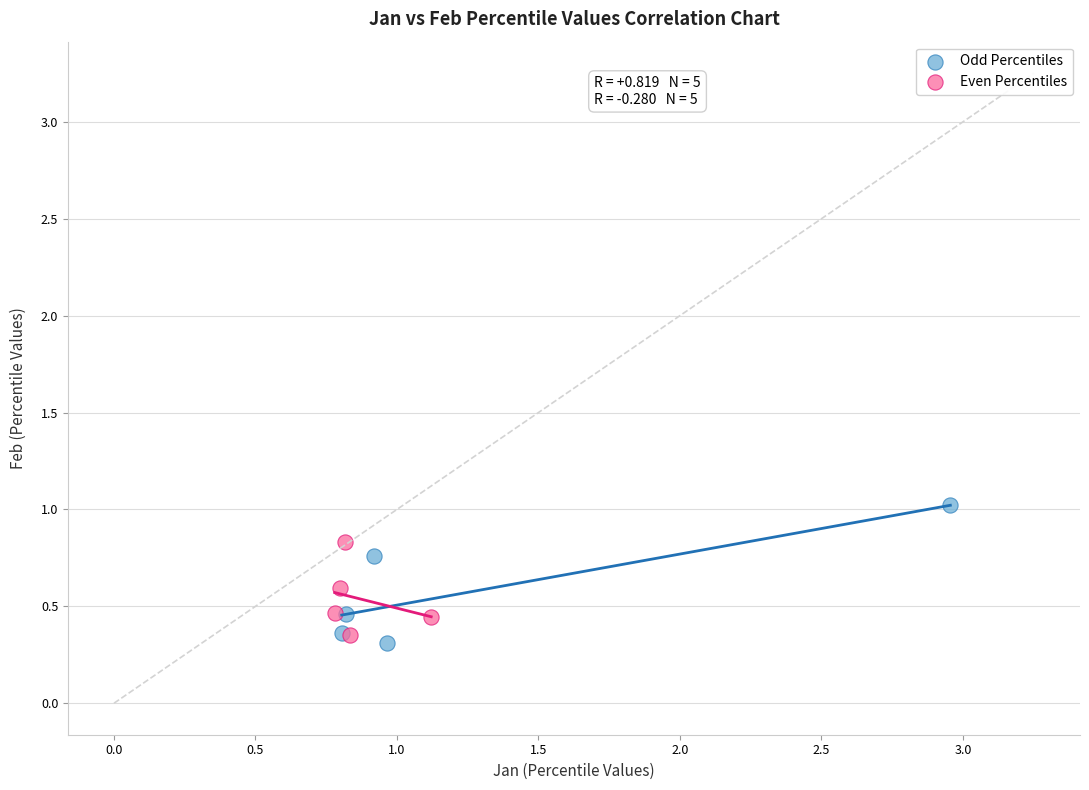

Which series reaches the maximum Y coordinate?

Odd Percentiles